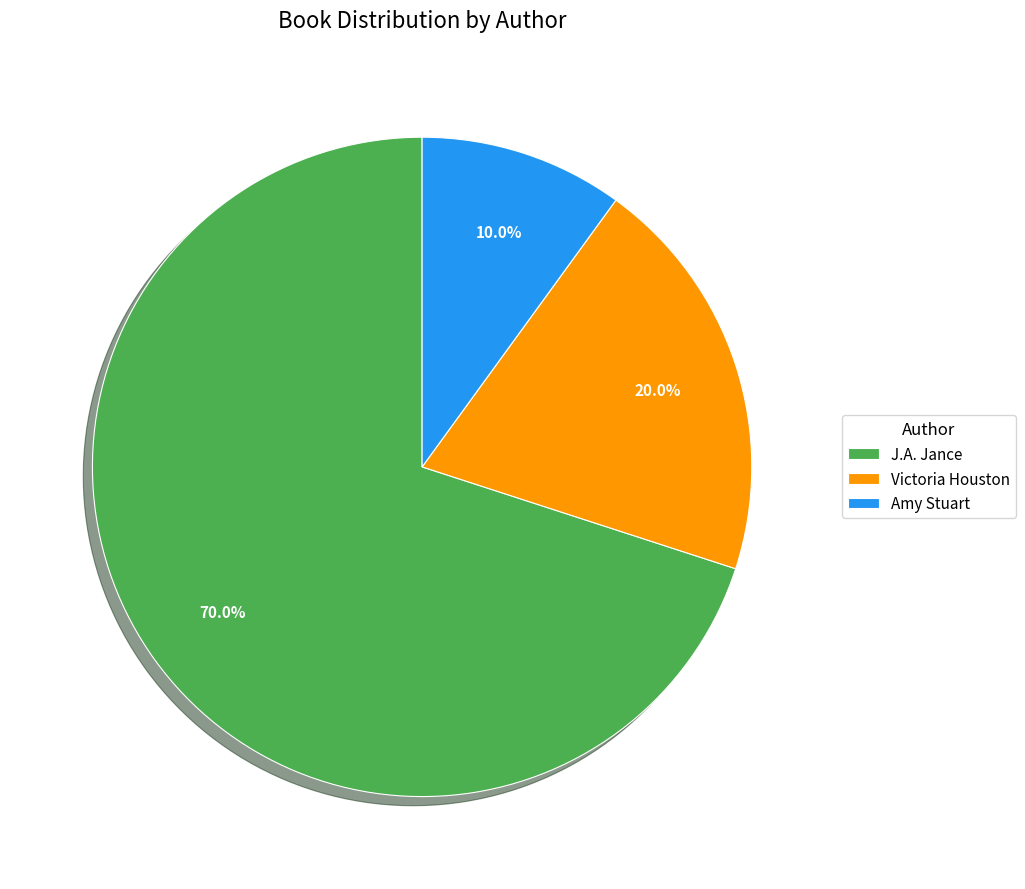

Is it true that Amy Stuart is 19% of the pie?

False